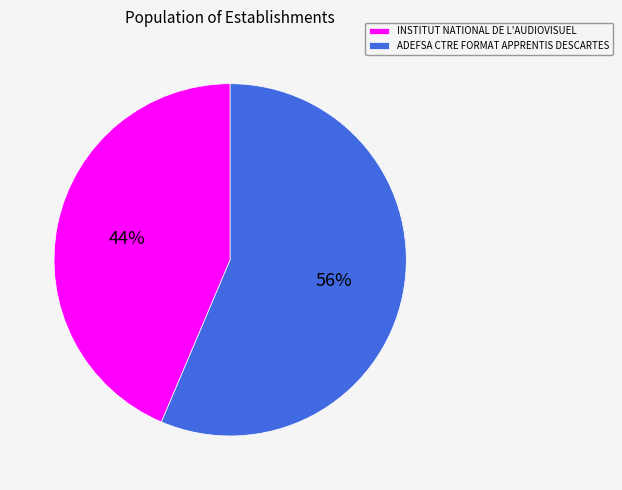

To the nearest percent, what percentage of the pie is INSTITUT NATIONAL DE L'AUDIOVISUEL?

44%